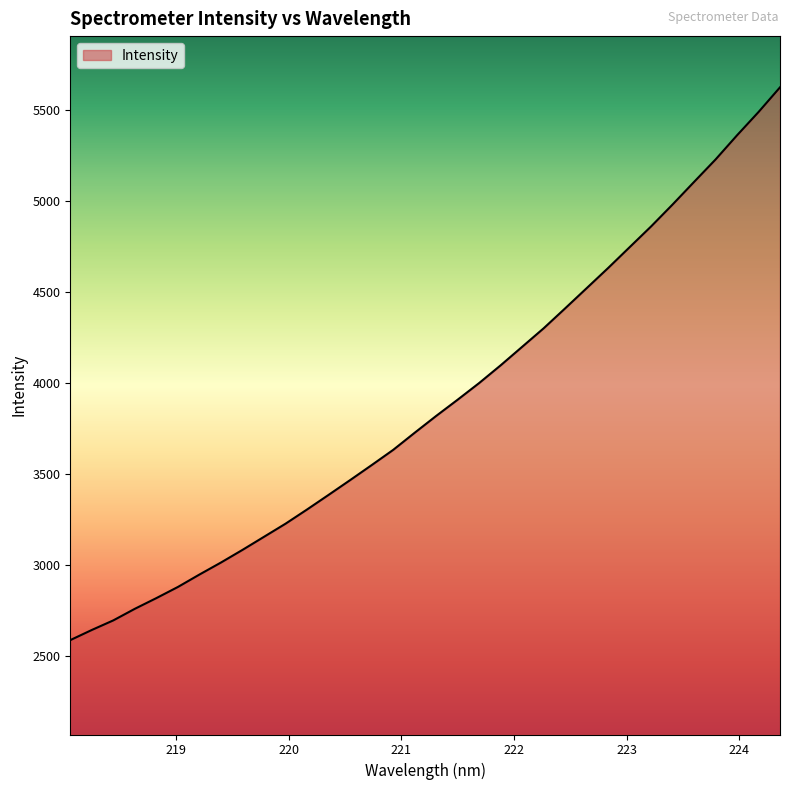

What is the smallest value displayed?

2589.7